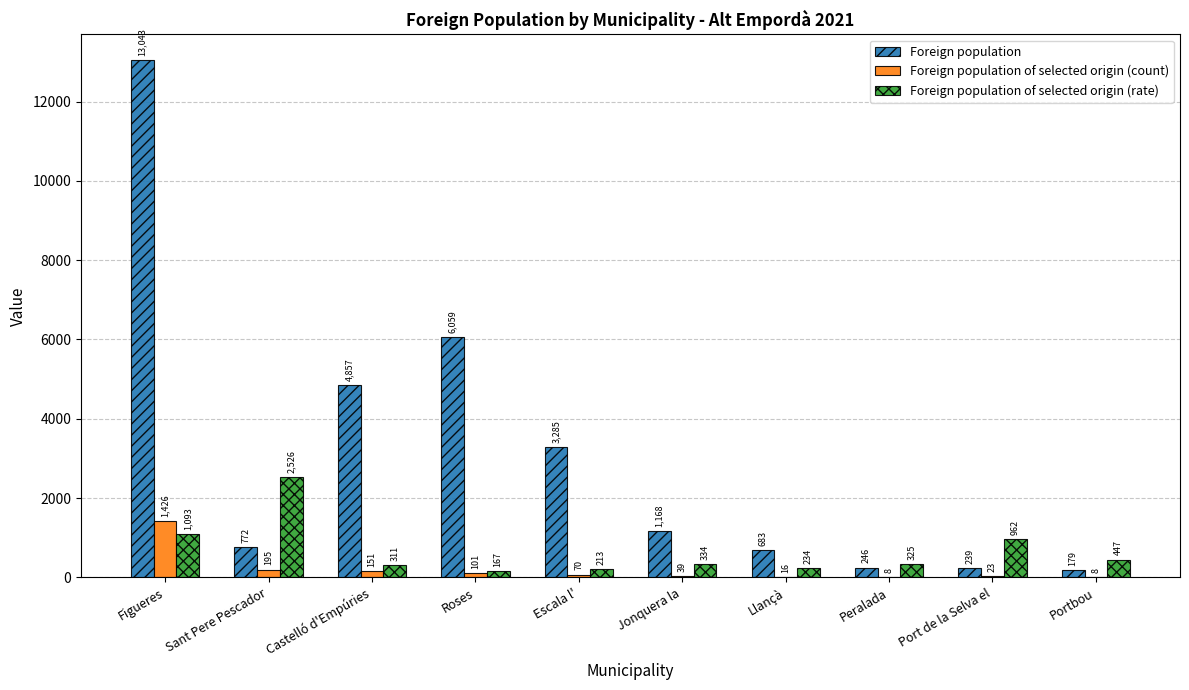

Which label corresponds to the largest value in the chart?

Figueres